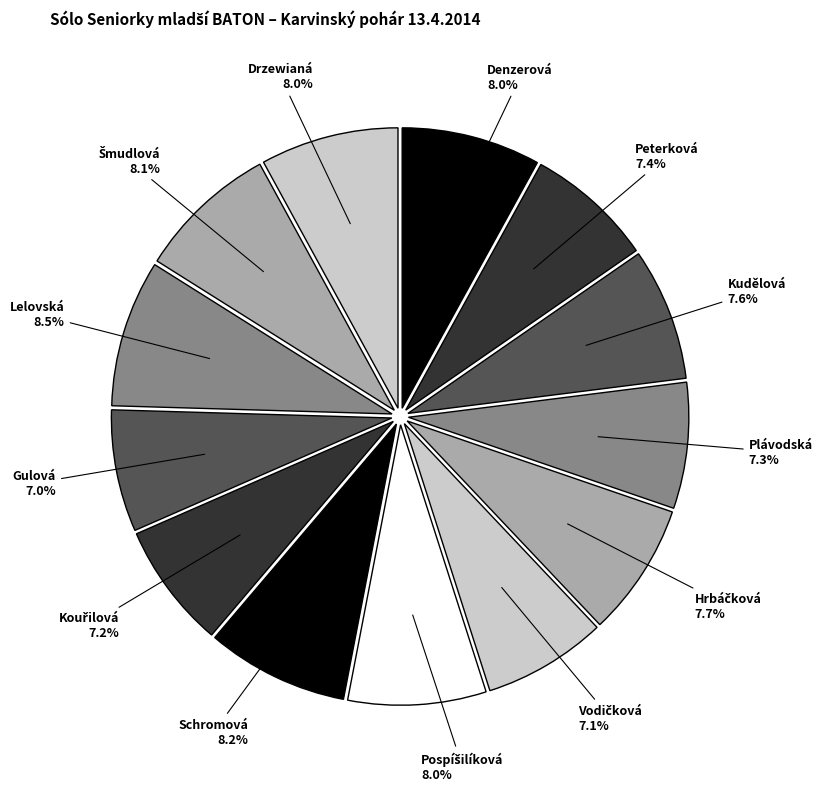

Approximately how many times larger is the value at Lelovská compared to Kudělová?

1.1